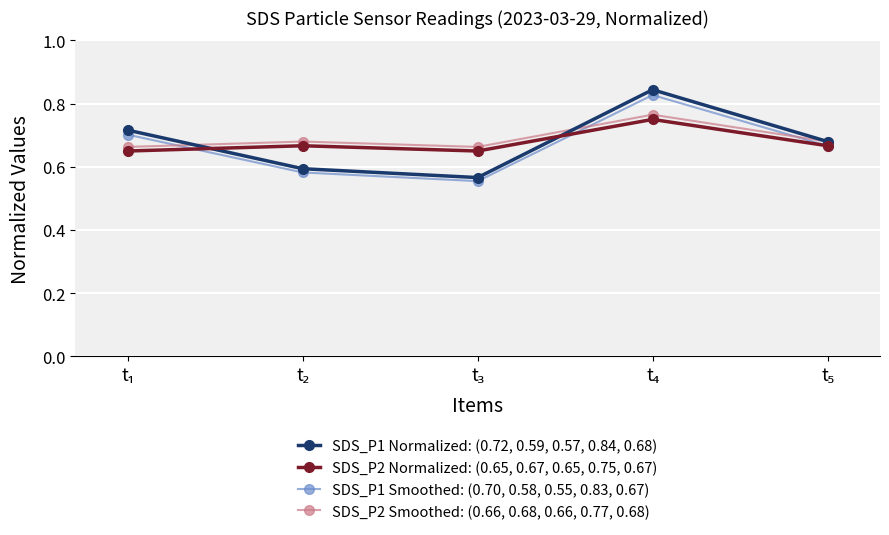

List the series in order of their peak value, highest first.

SDS_P1 Normalized: (0.72, 0.59, 0.57, 0.84, 0.68), SDS_P1 Smoothed: (0.70, 0.58, 0.55, 0.83, 0.67), SDS_P2 Smoothed: (0.66, 0.68, 0.66, 0.77, 0.68), SDS_P2 Normalized: (0.65, 0.67, 0.65, 0.75, 0.67)